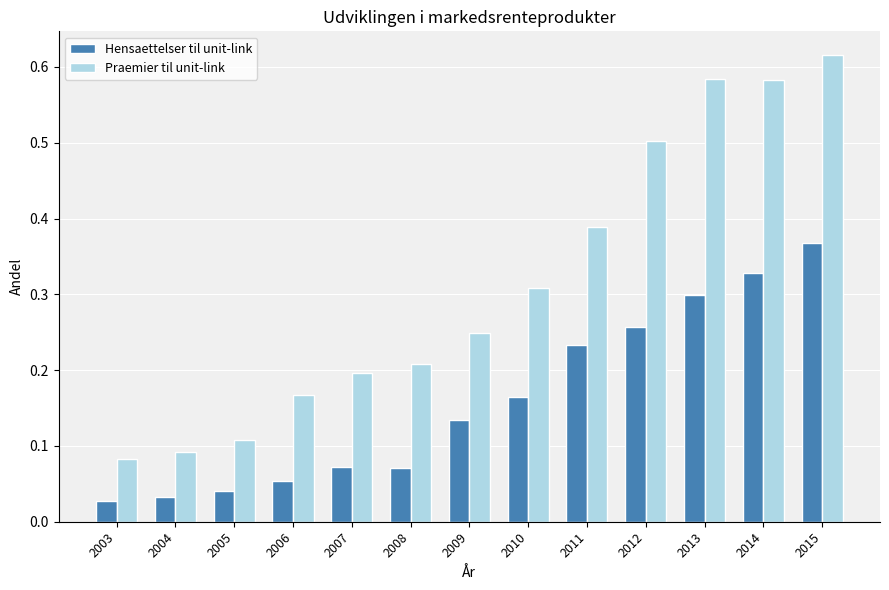

At which category is the sum across all series the highest?

2015